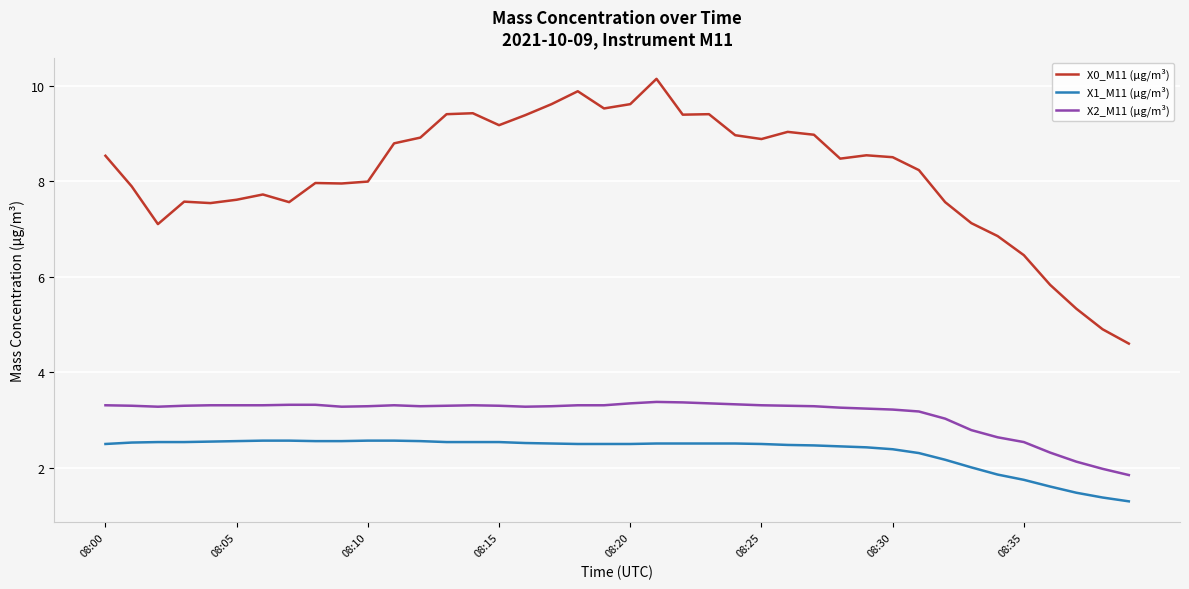

Which series has the largest total across all categories?

X0_M11 (μg/m³)